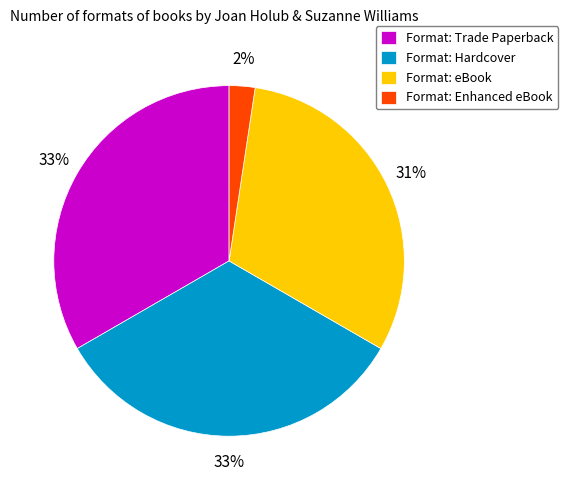

Is the sum of Format: eBook and Format: Trade Paperback greater than half?

Yes